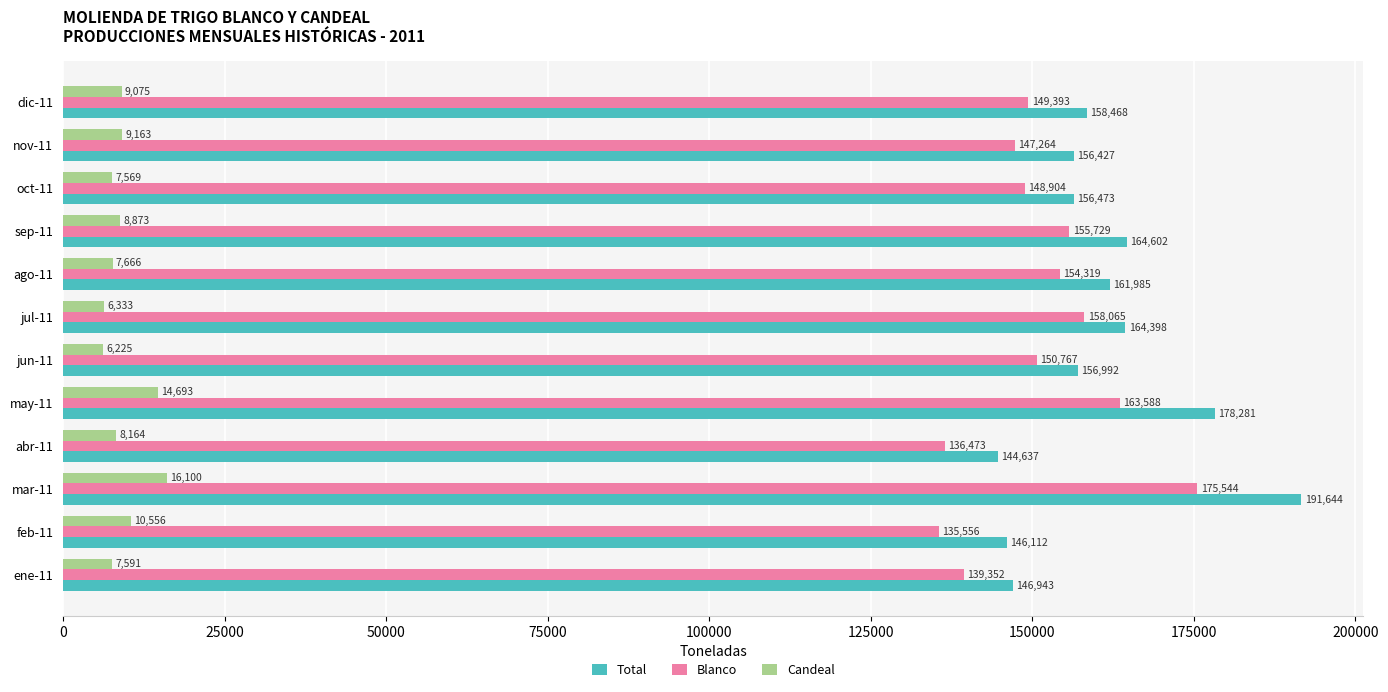

Rank the series by their maximum value, from highest to lowest.

Total, Blanco, Candeal